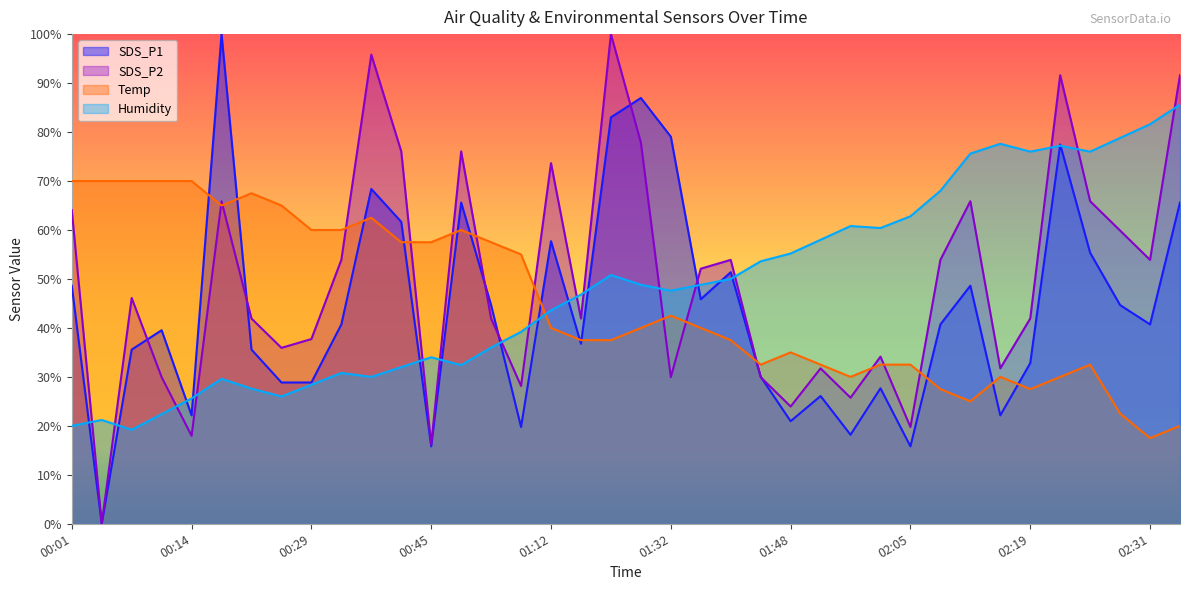

How many series are shown in this chart?

4